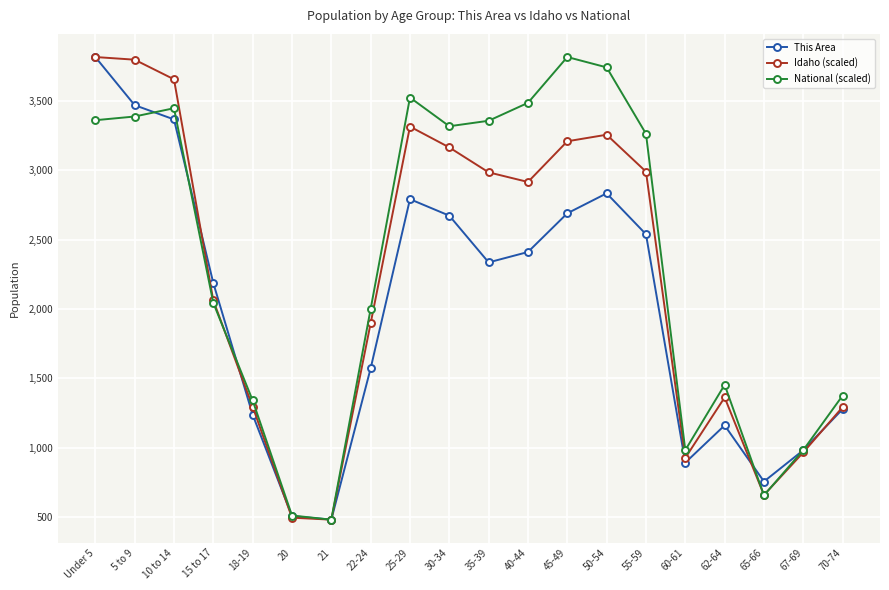

What is the spread (max minus min) of values at 30-34?

644.8